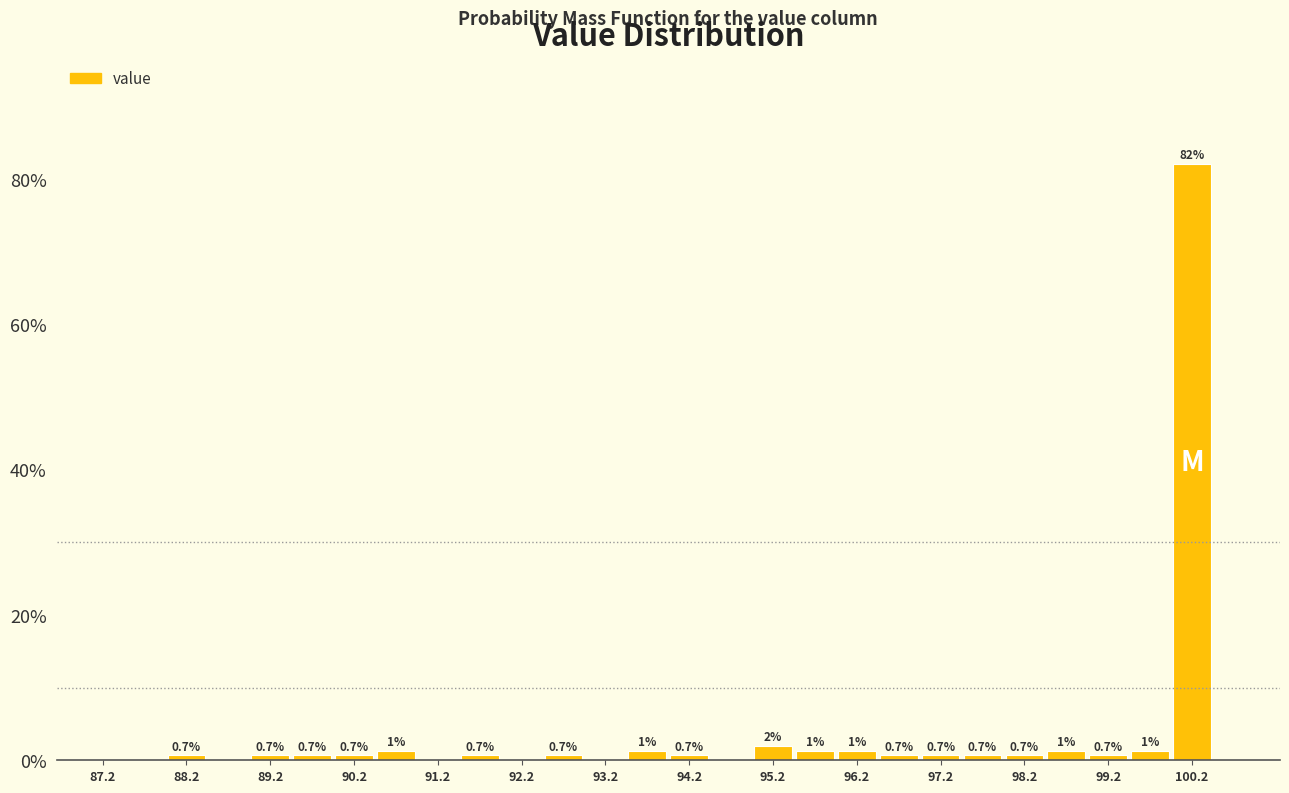

Over which range of the x-axis is the bar tallest?

100.0 to 100.5